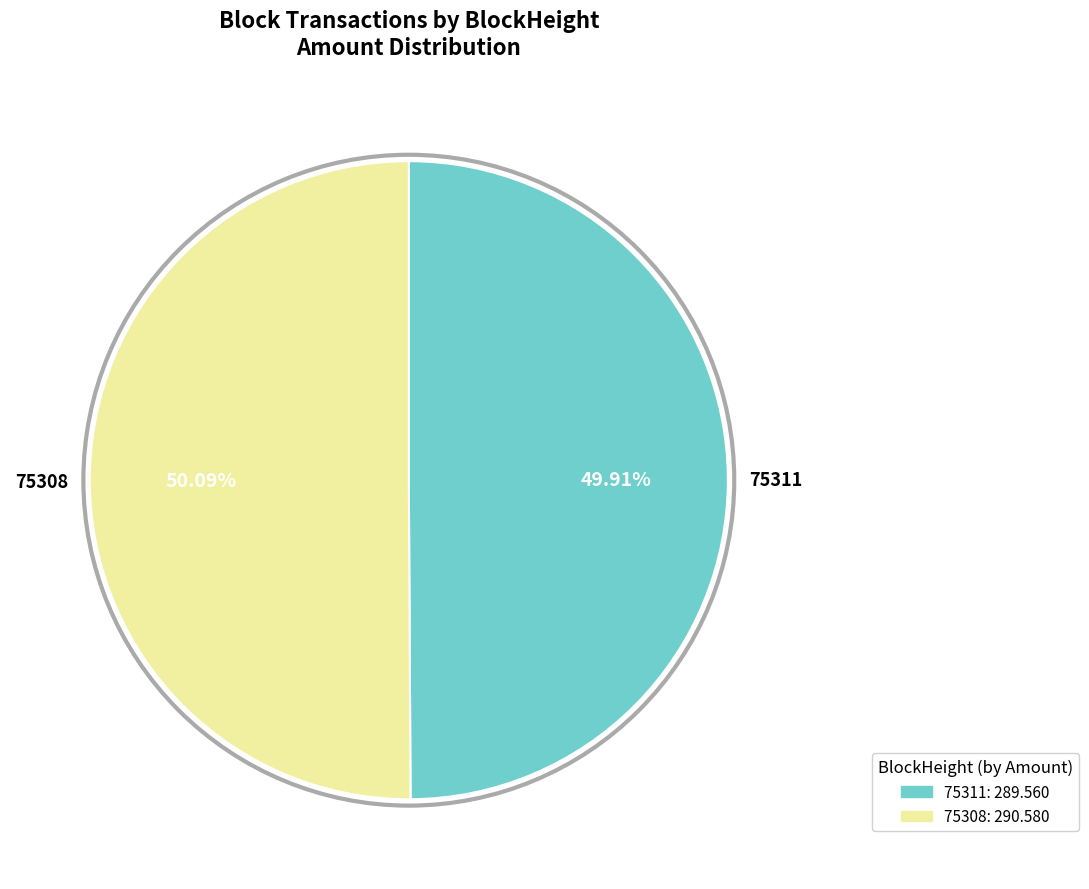

To the nearest percent, what is the average slice percentage?

50%